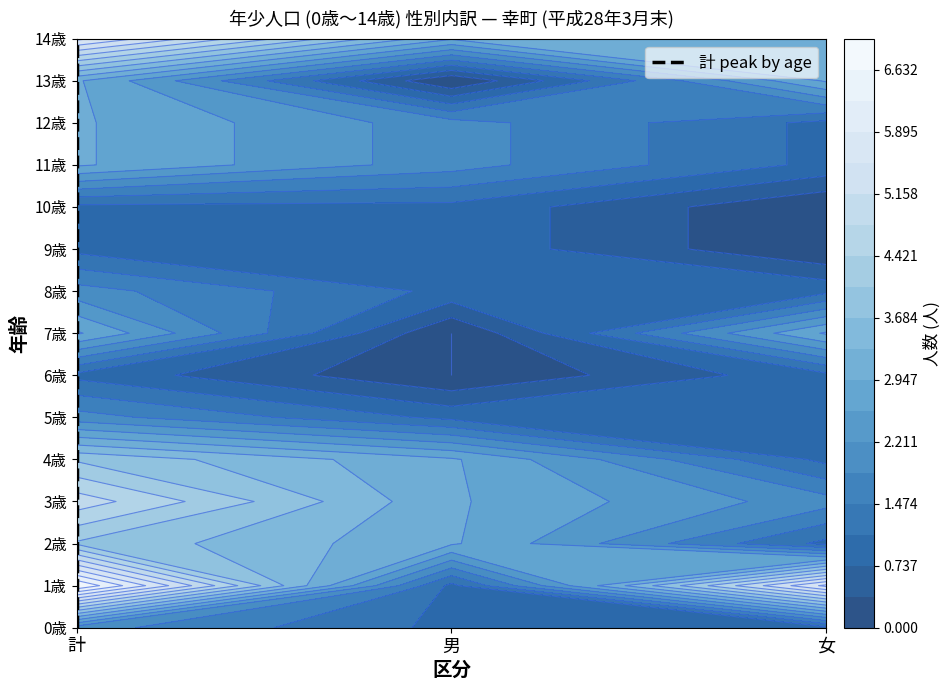

Approximately how many times larger is the value at 計 compared to 計?

2.8